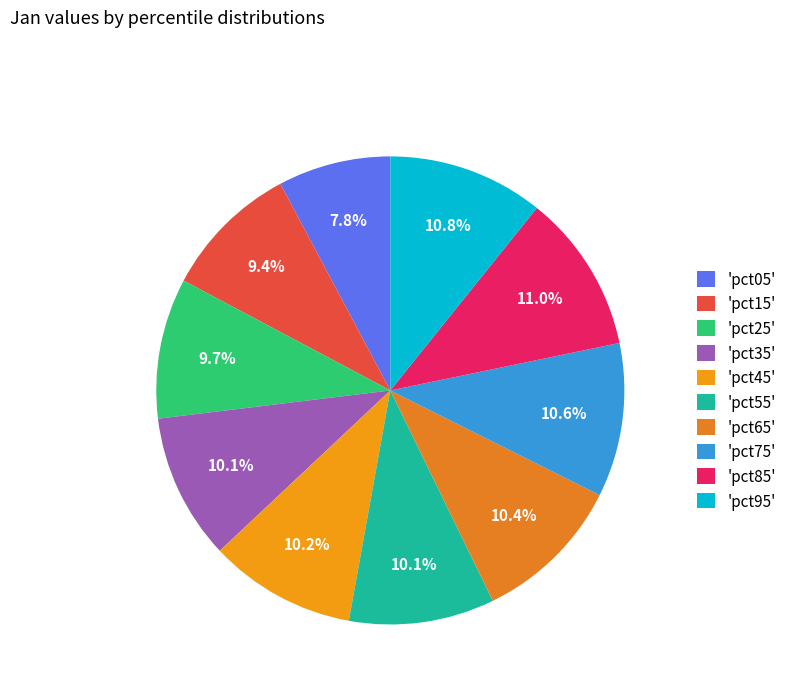

Rank the categories by value from lowest to highest.

pct05, pct15, pct25, pct55, pct35, pct45, pct65, pct75, pct95, pct85